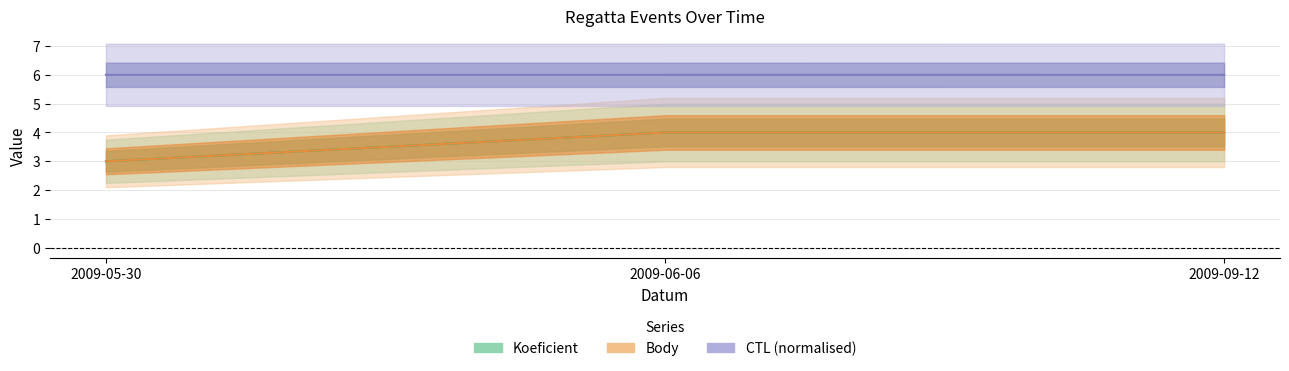

Is this an area chart (filled region under the line)?

No